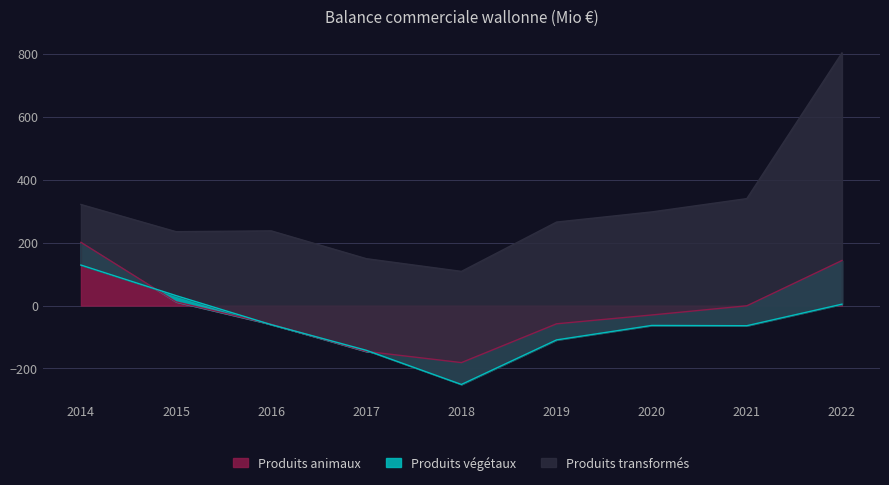

True or false: Produits végétaux has more than 0 points higher than both neighbors.

True